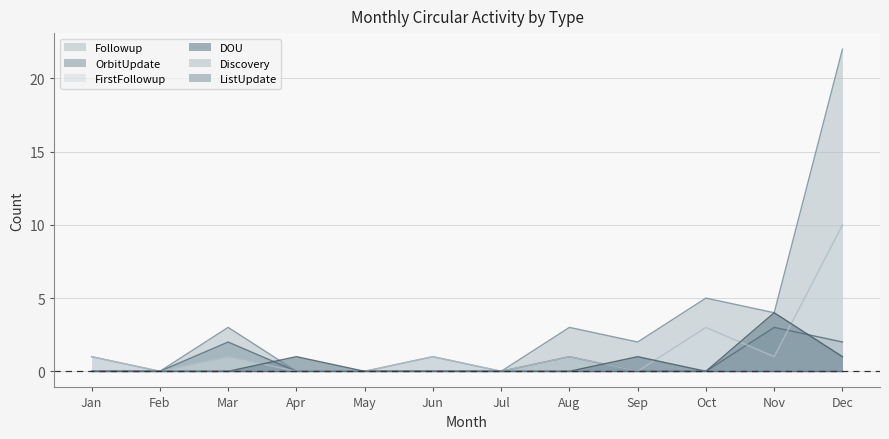

Between Sep and Nov, which is larger?

Nov